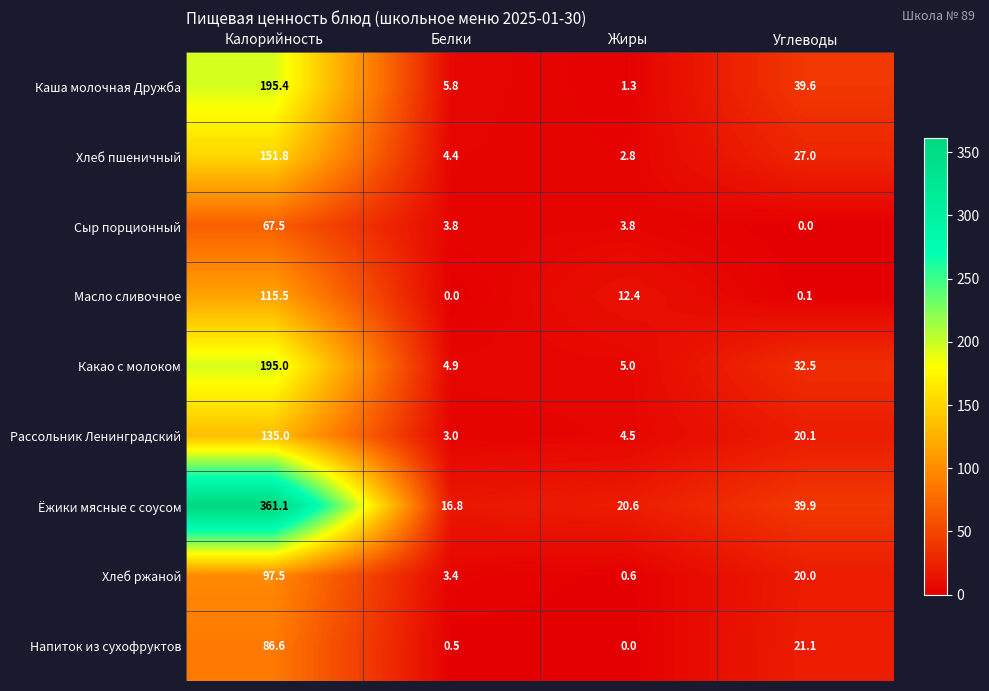

The value of Хлеб пшеничный at Белки is 4.4. True or false?

True